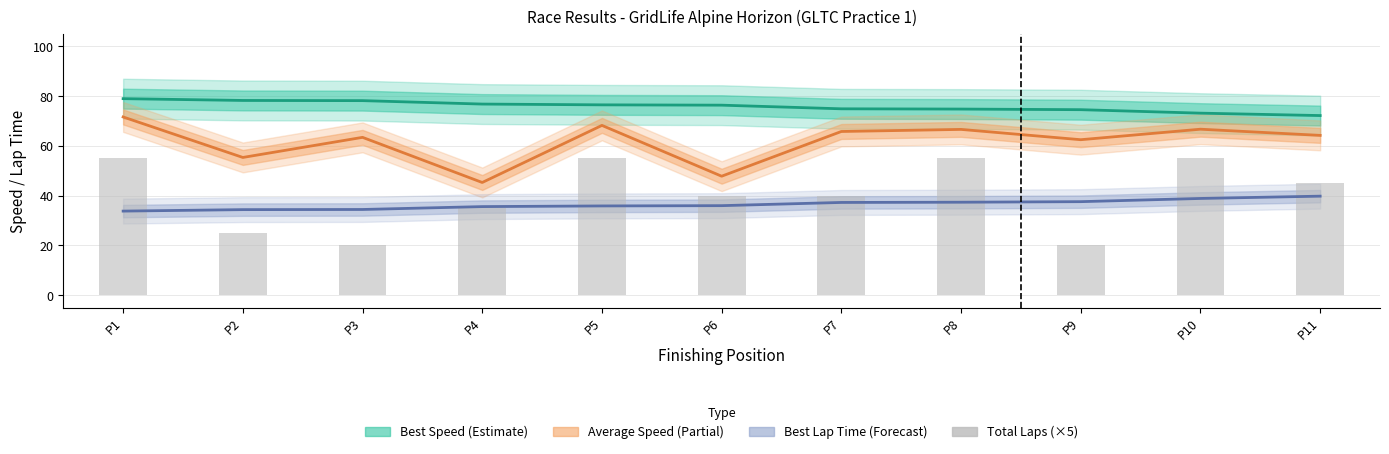

Between P2 and P7, which is larger?

P2